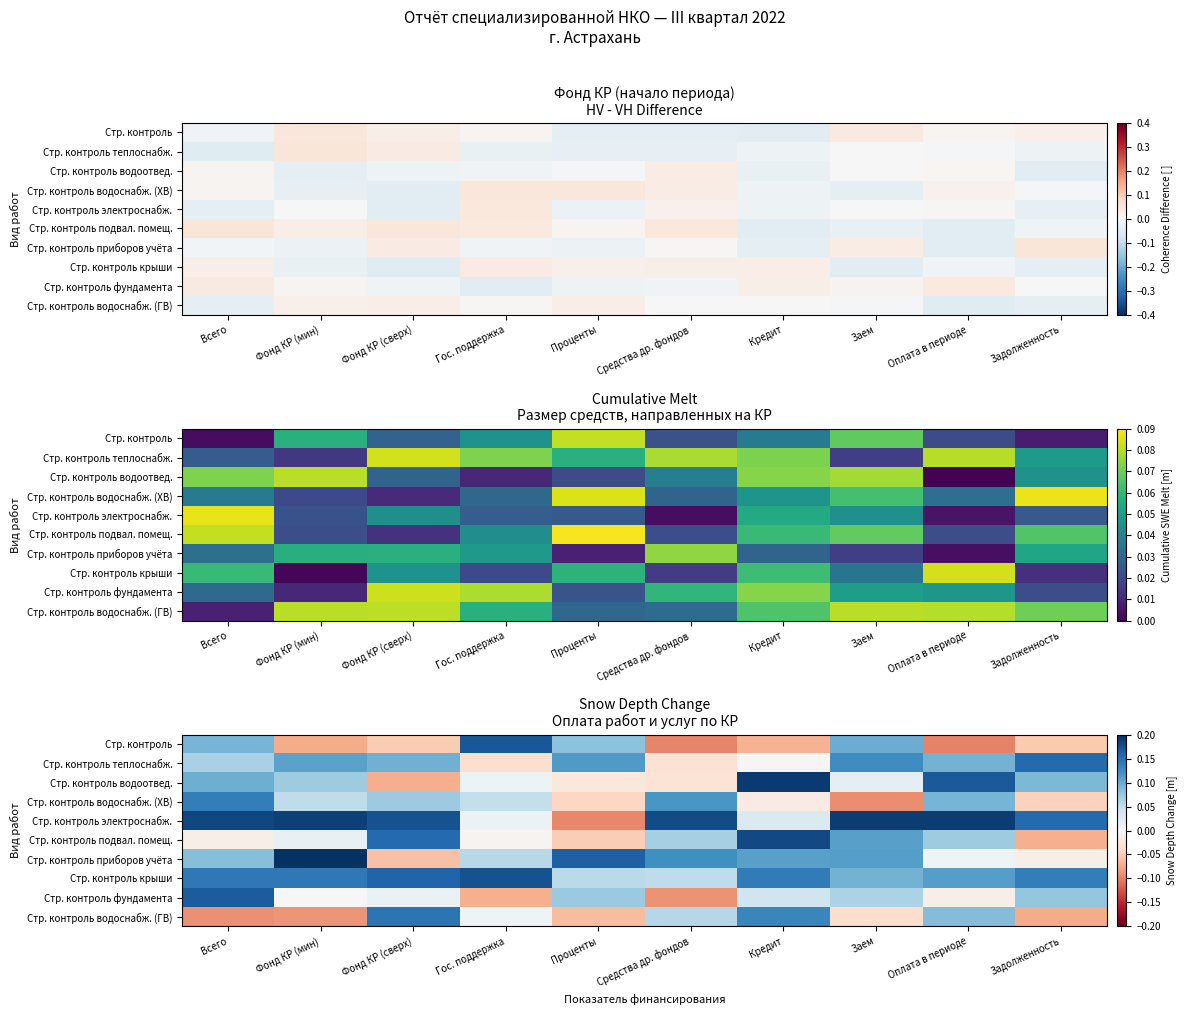

True or false: Стр. контроль электроснабж. has a value of 0.1 at Средства др. фондов.

False